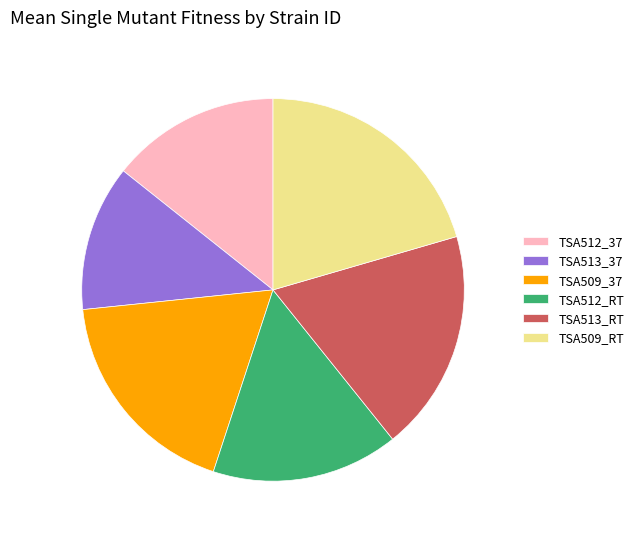

True or false: TSA512_37 accounts for 5% of the total.

False